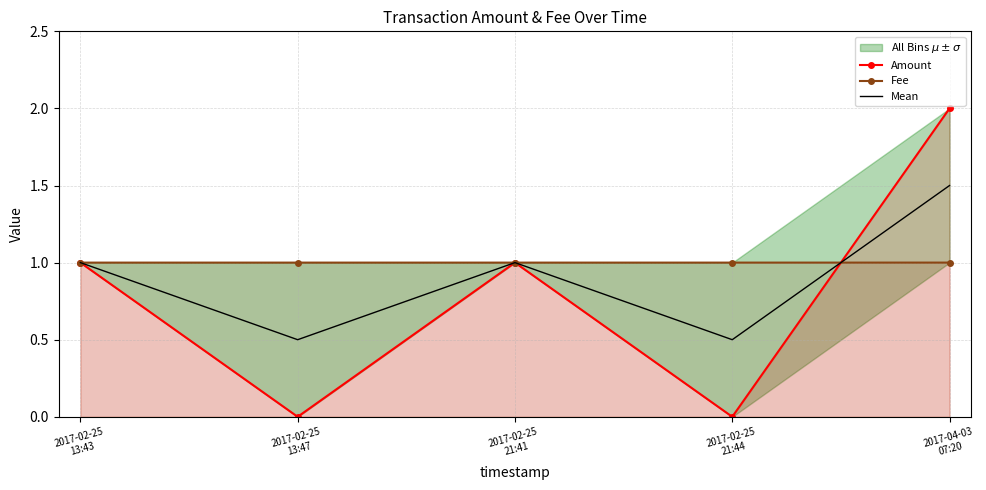

What is the label of the 2nd point from the left?

2017-02-25
13:47